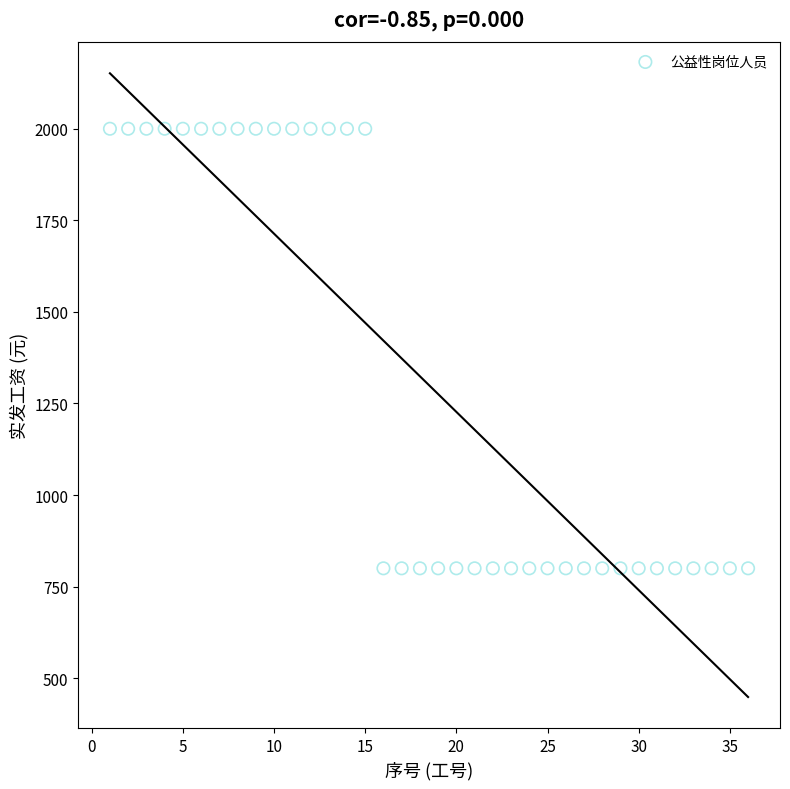

What is the range of Y values (max minus min)?

1200